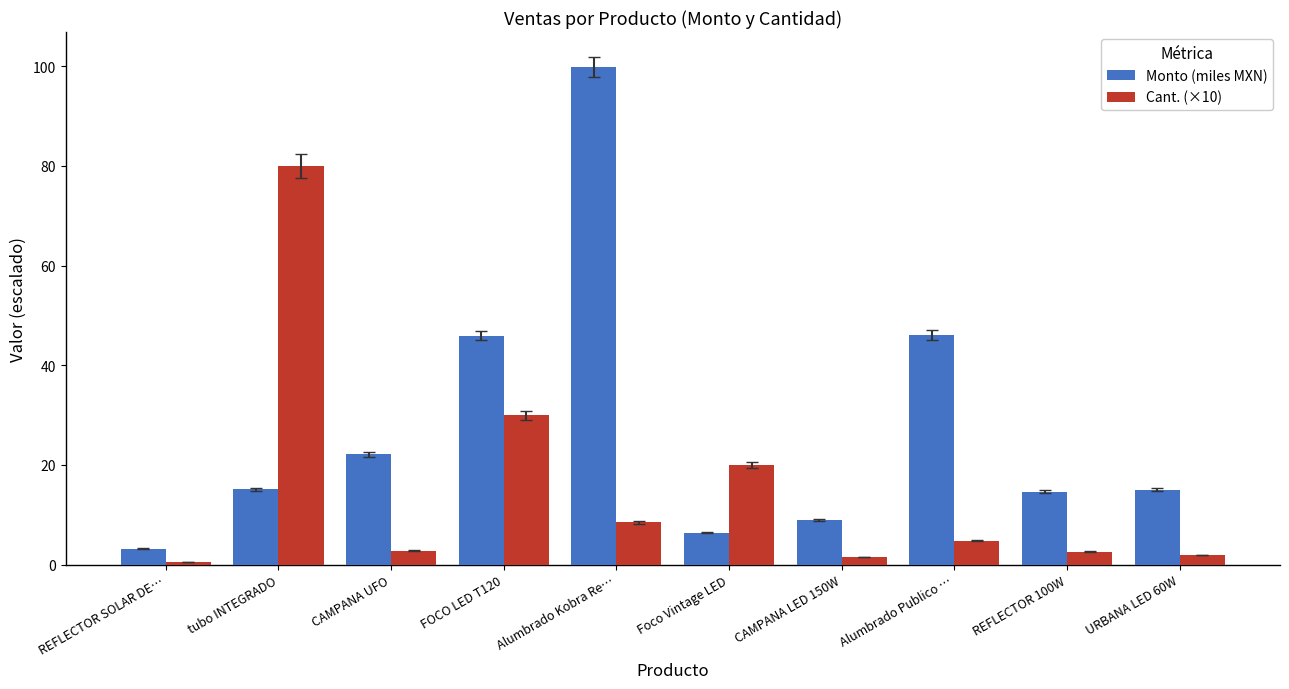

What is the average value of the Cant. (×10) series?

15.3